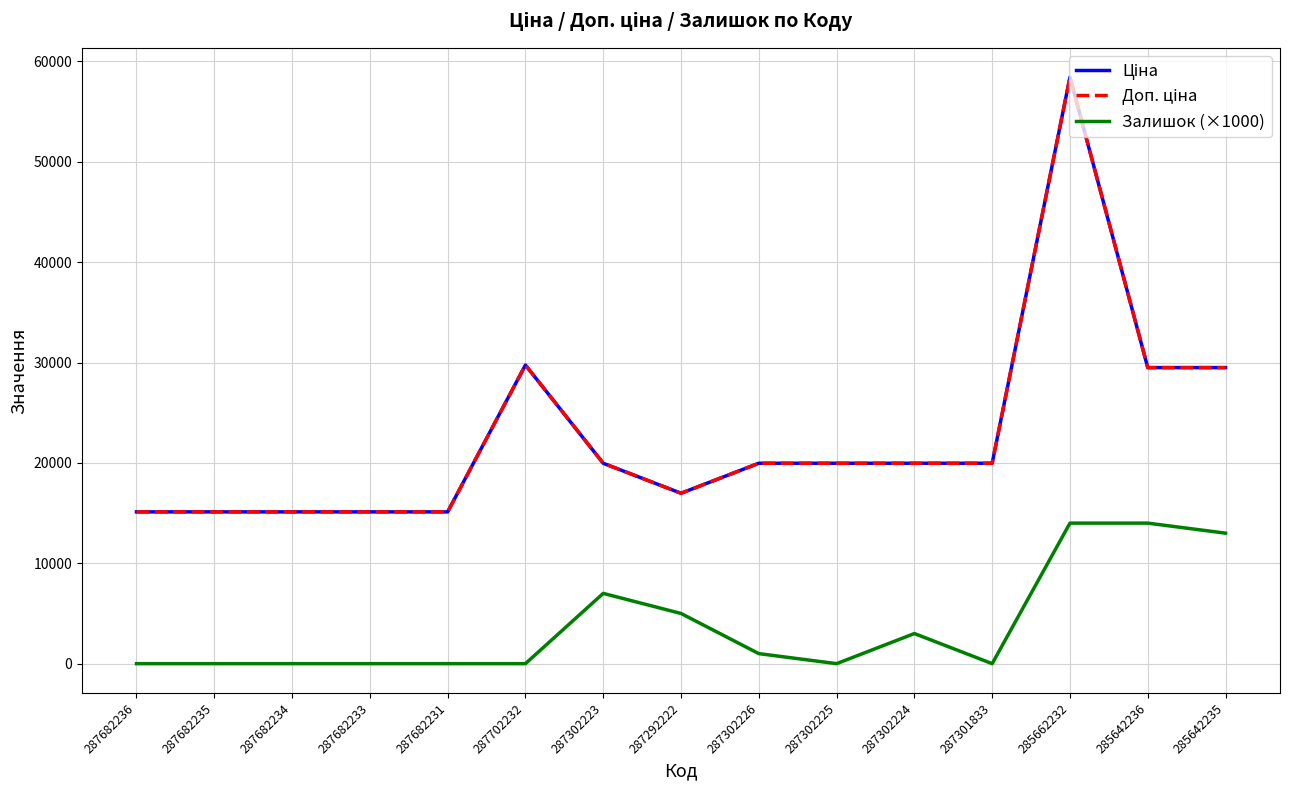

What is the value of the Доп. ціна point at the 9th from the left?

19964.2